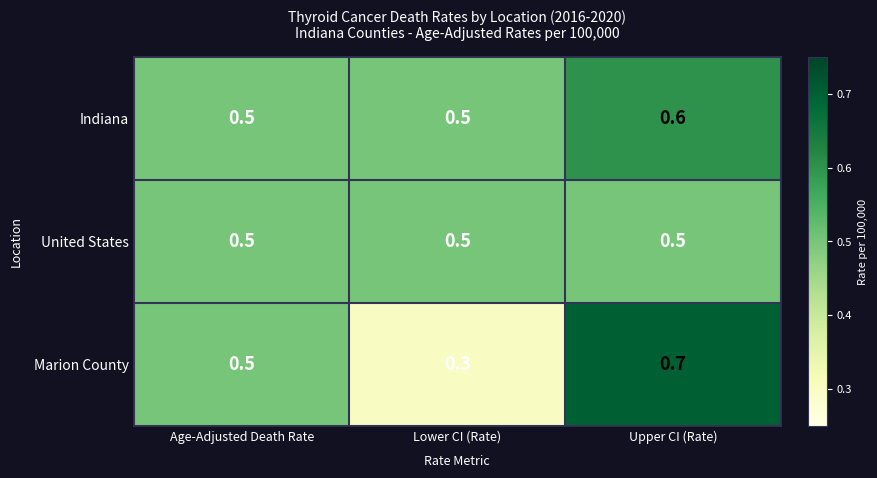

The value of Marion County at Lower CI (Rate) is 0.5. True or false?

False